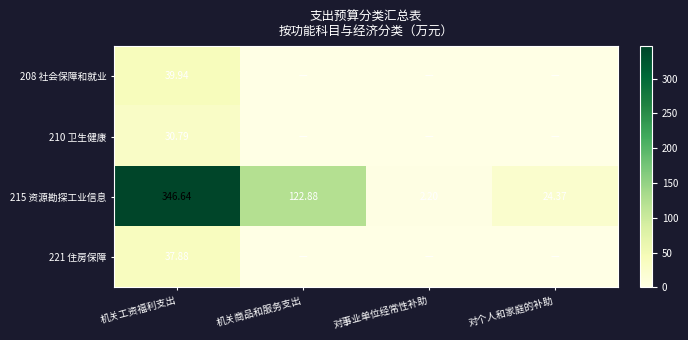

Where does the 215 资源勘探工业信息 series first go above 122?

机关工资福利支出